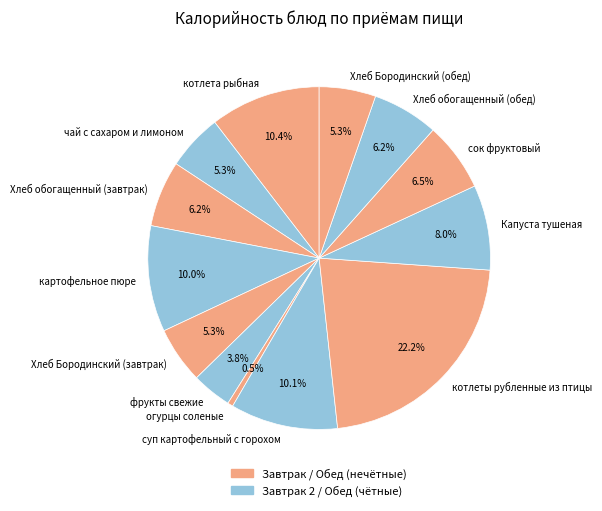

How many slices are in this pie chart?

13